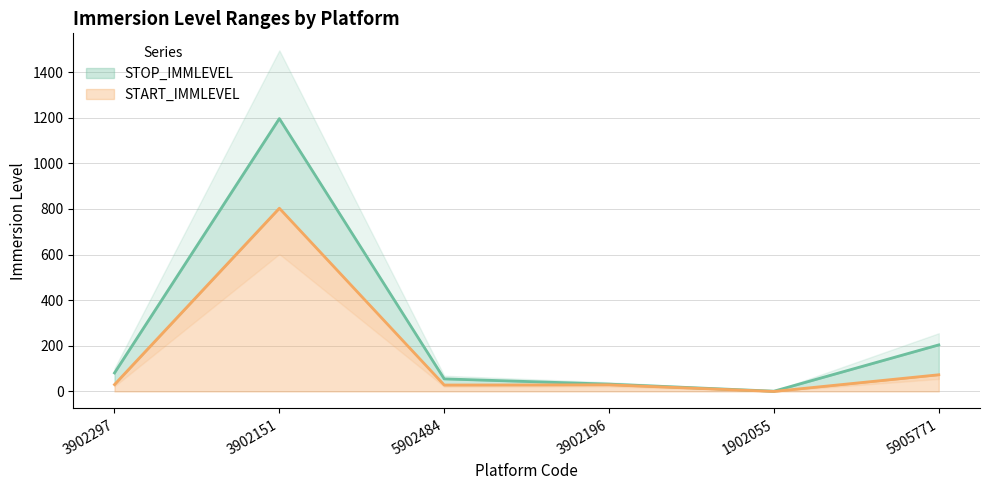

Reading left to right, what are all the values shown in this chart?

STOP_IMMLEVEL: 81	1196	55	32	1	204
START_IMMLEVEL: 30	803	28	29	0	73